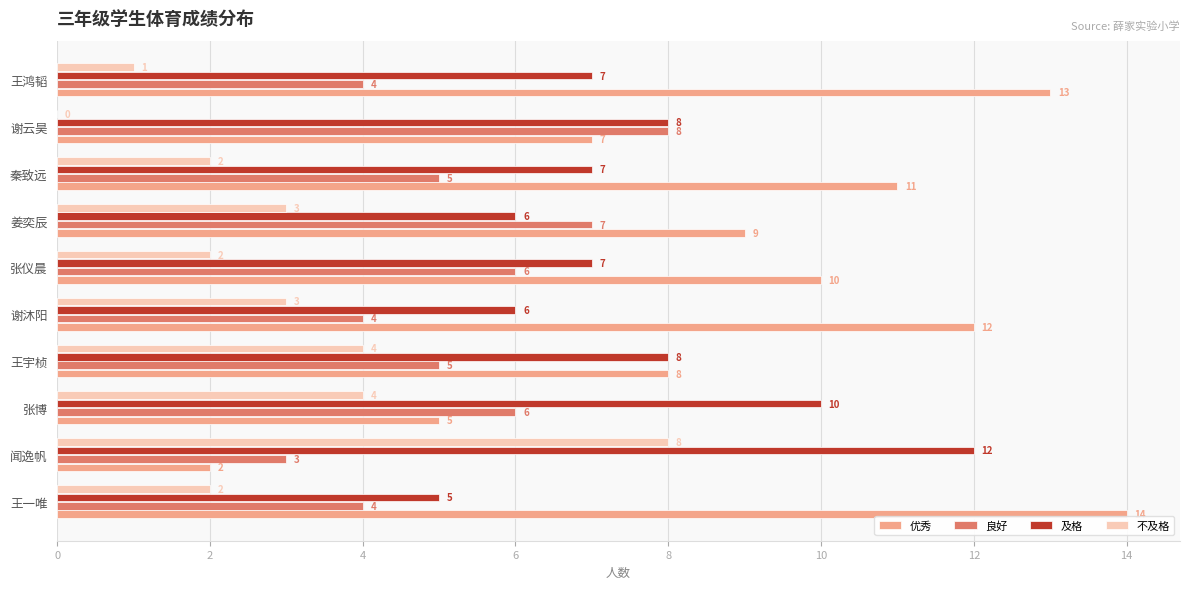

Is it true that 及格 equals 19 at 闻逸帆?

False